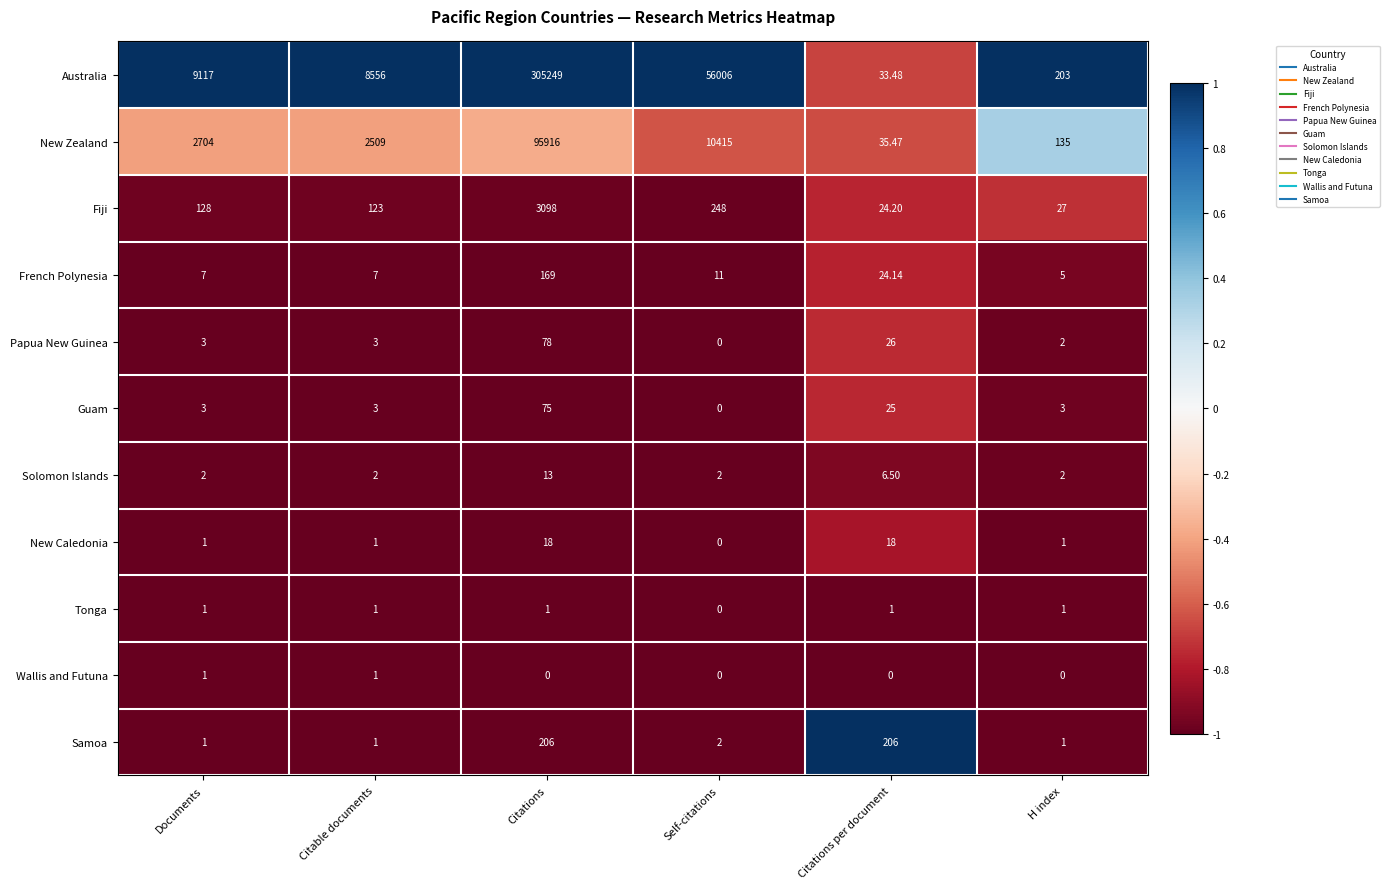

Is the value of New Zealand at Citations per document greater than the value of Solomon Islands at Self-citations?

Yes